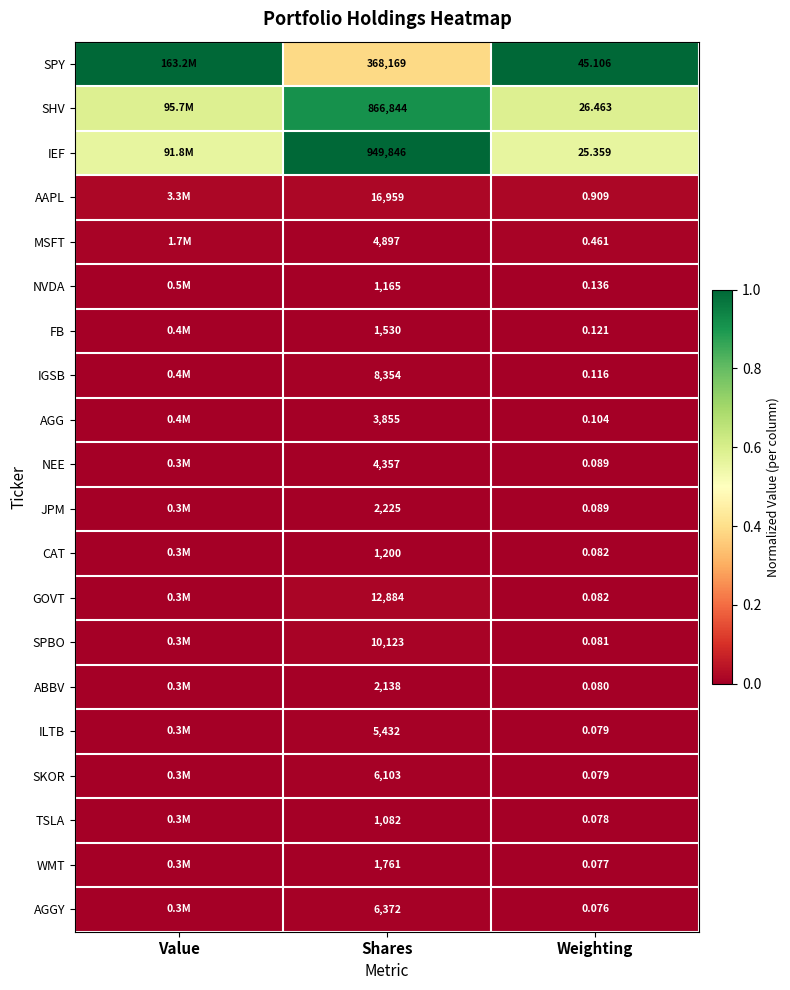

At Shares, list the series in order from smallest to largest.

TSLA, NVDA, CAT, FB, WMT, ABBV, JPM, AGG, NEE, MSFT, ILTB, SKOR, AGGY, IGSB, SPBO, GOVT, AAPL, SPY, SHV, IEF